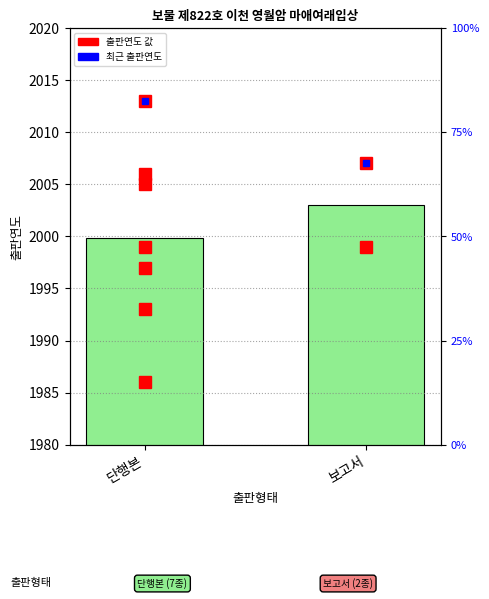

The chart shows a value of 1035.4 at 보고서. True or false?

False